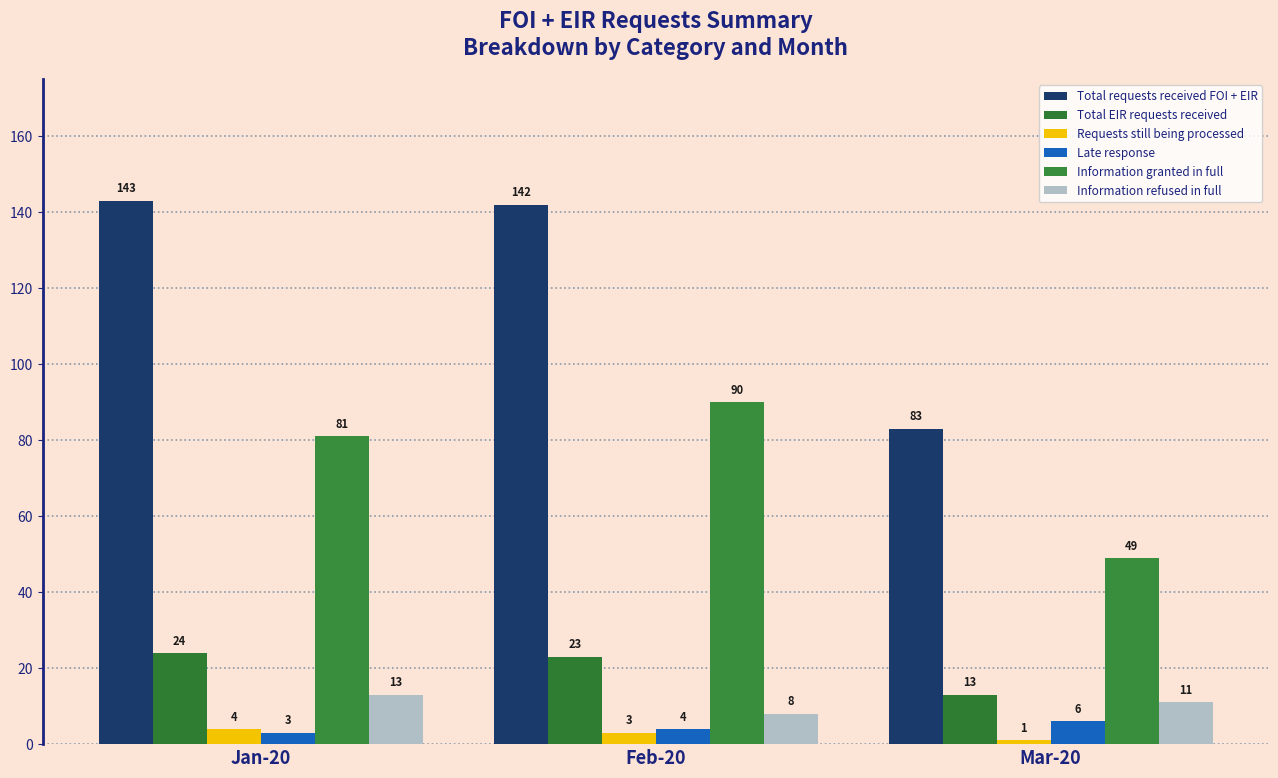

What is the label of the 3rd bar from the left?

Mar-20